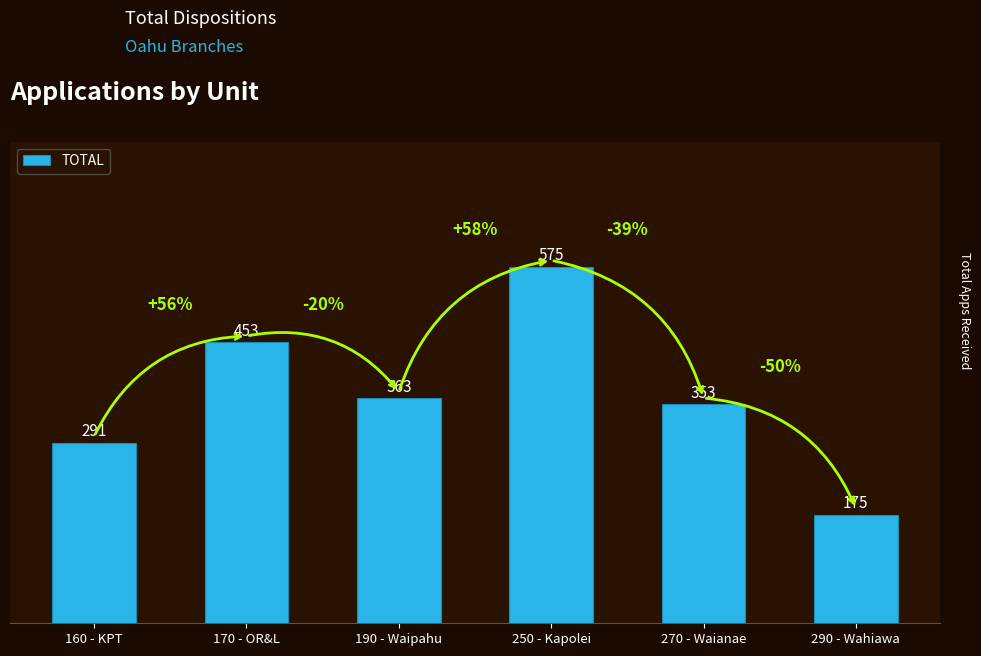

List the labels in order of value, smallest first.

290 - Wahiawa, 160 - KPT, 270 - Waianae, 190 - Waipahu, 170 - OR&L, 250 - Kapolei